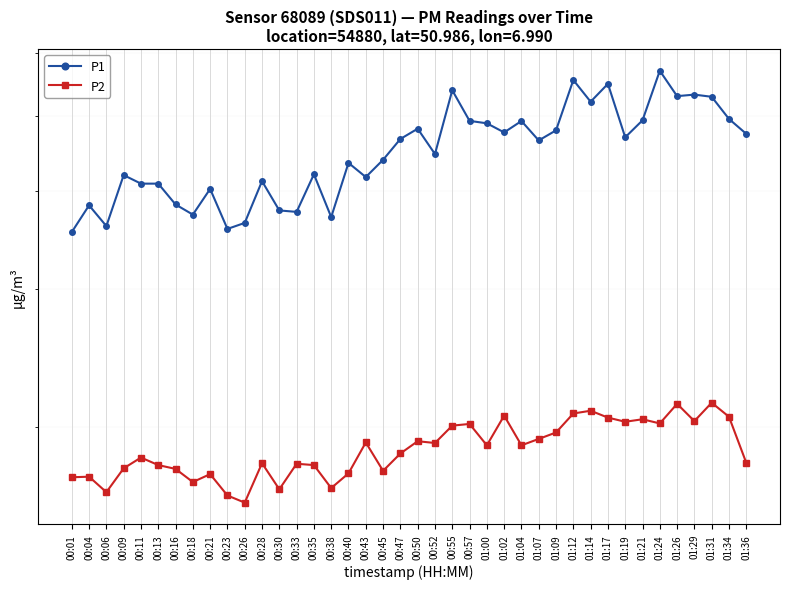

What is the spread (max minus min) of values at 00:26?

20.4